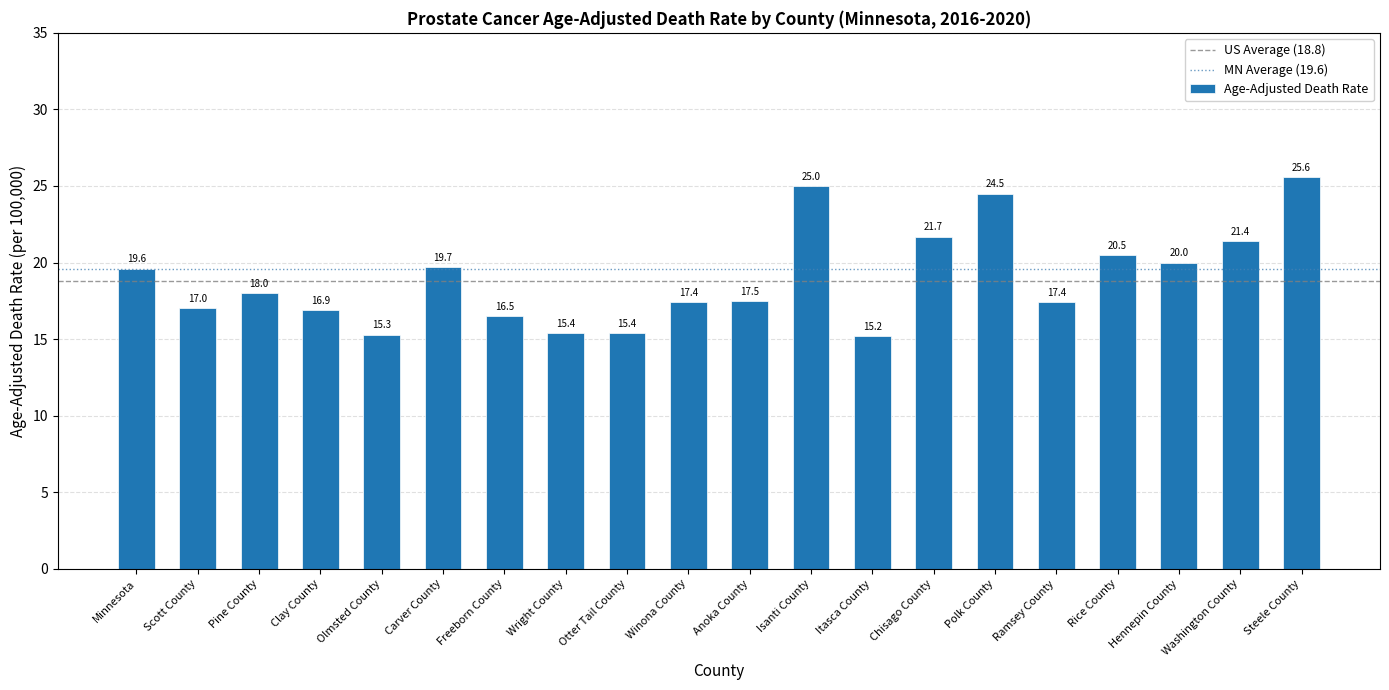

Which has a higher value, Minnesota or Scott County?

Minnesota